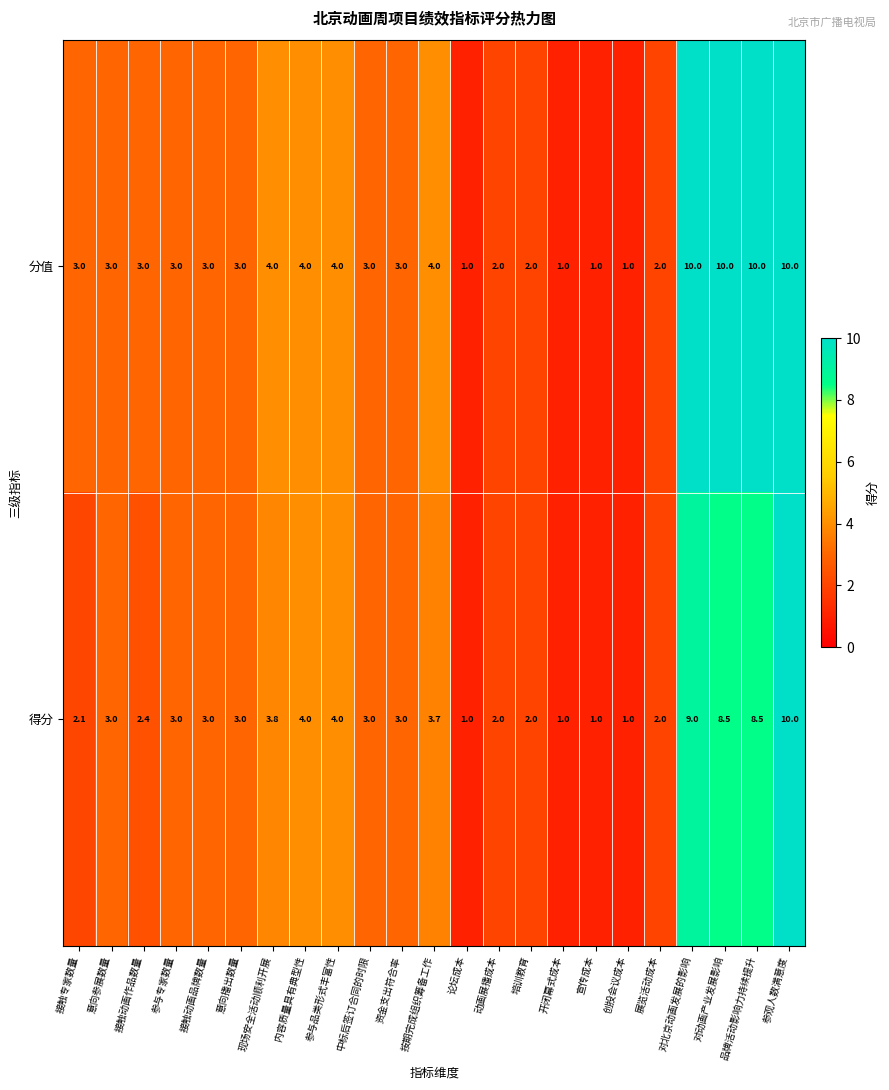

What is the minimum value shown in the chart?

1.0